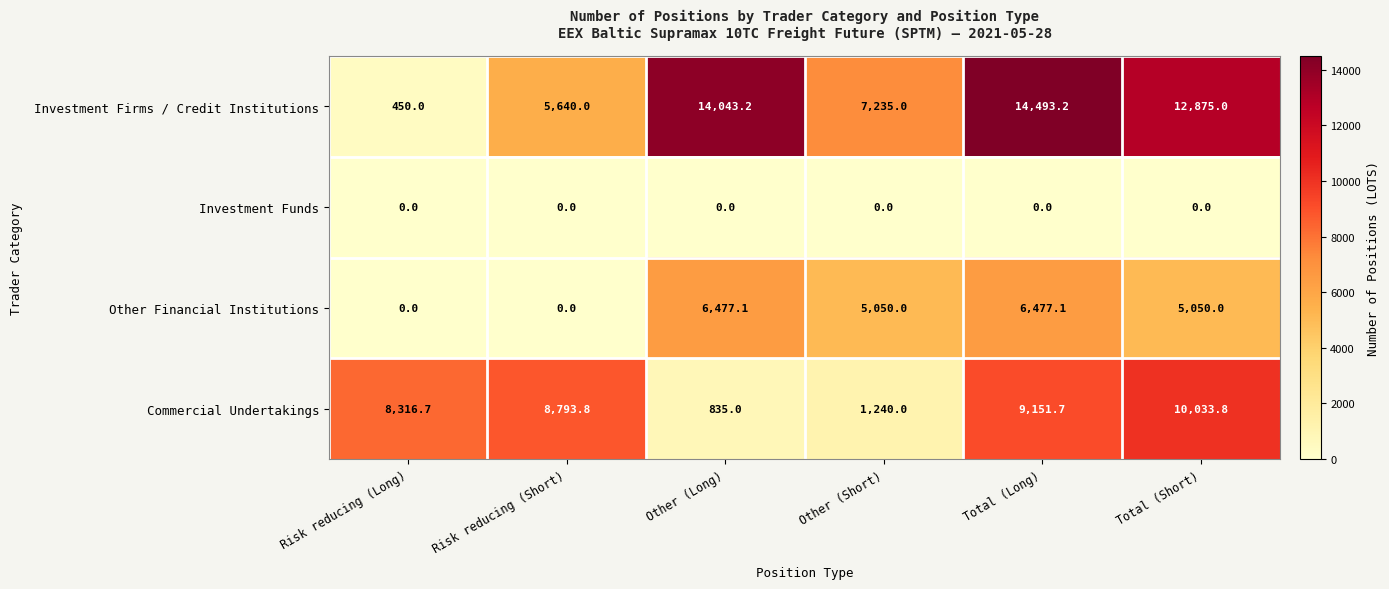

Which series has the largest total across all categories?

Investment Firms / Credit Institutions